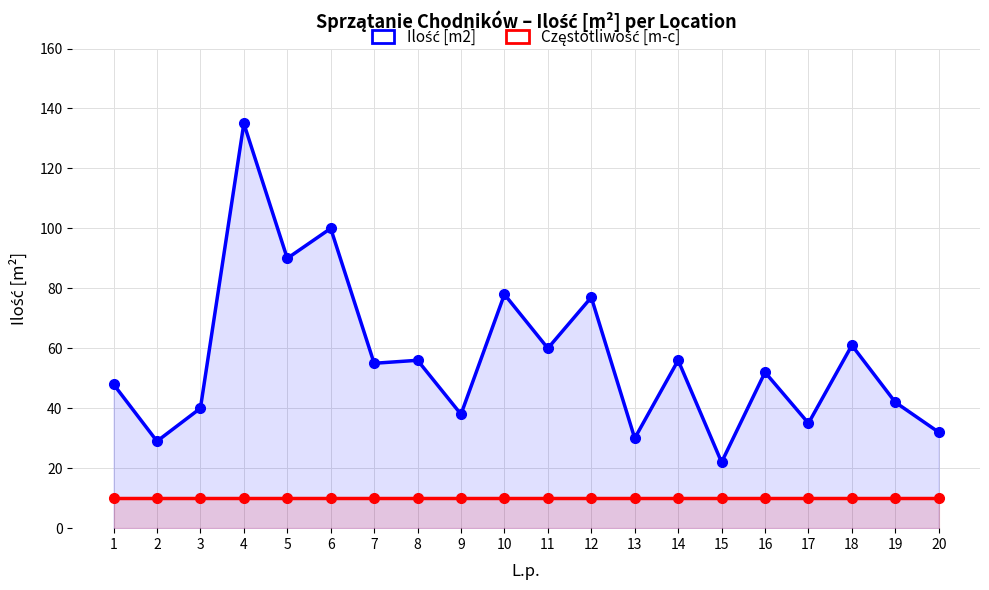

True or false: Ilość [m2] and Częstotliwość [m-c] cross at least once.

False